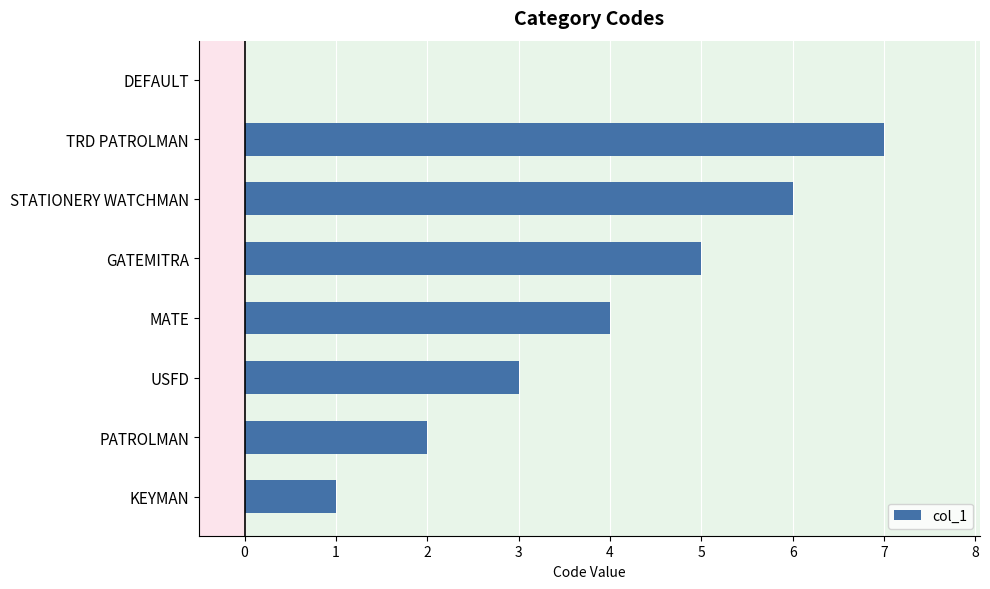

The chart shows a value of 1 at KEYMAN. True or false?

True